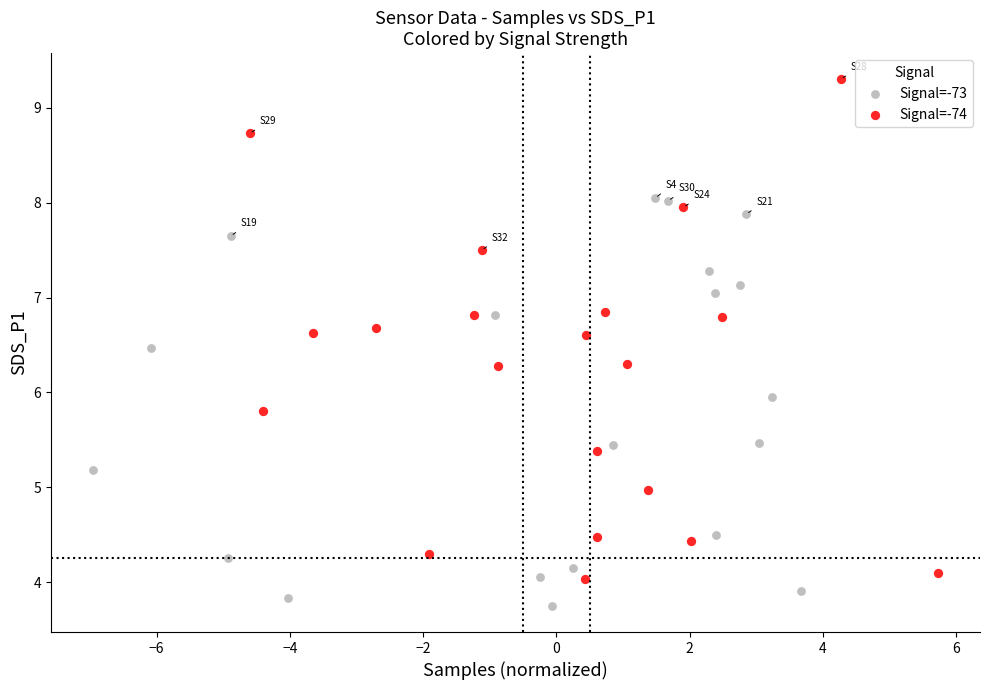

Which series has the largest Y range (max minus min)?

Signal=-74